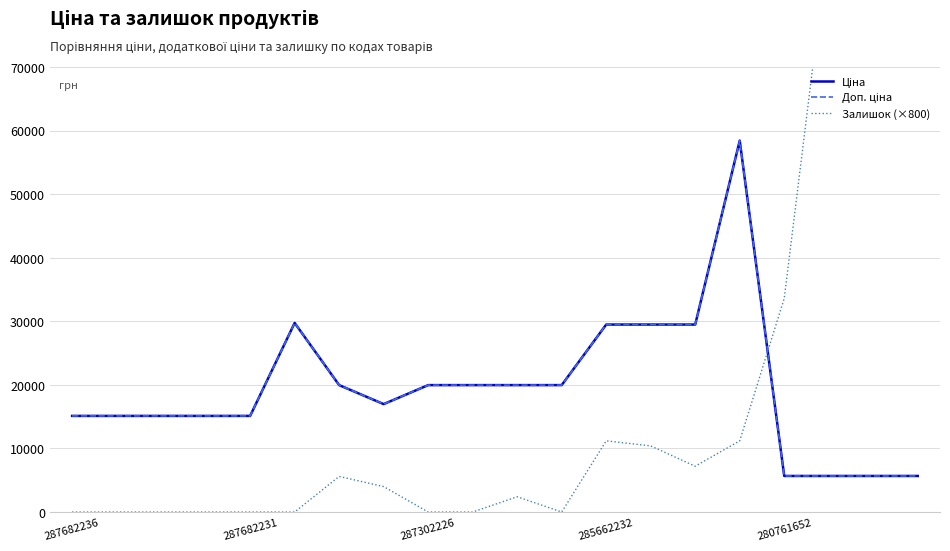

At how many categories does at least one series exceed 138709?

2